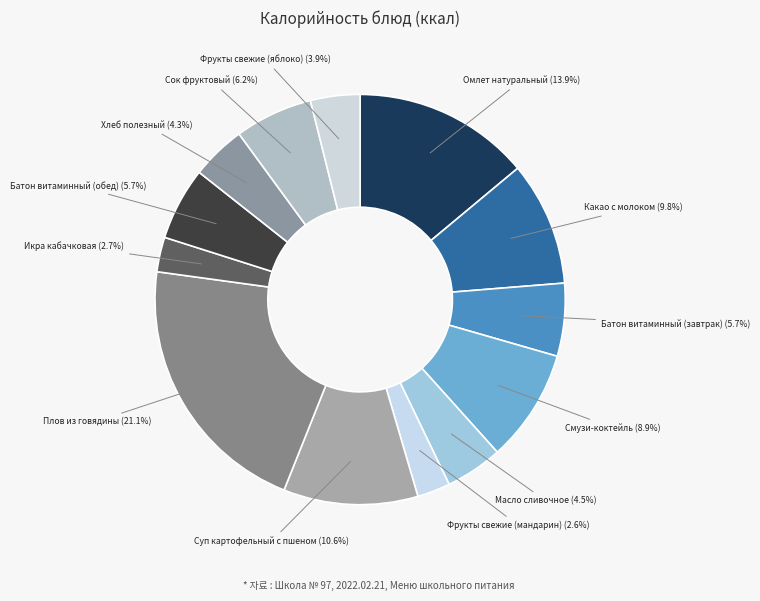

Which category has the smallest portion of the pie?

Фрукты свежие (мандарин)